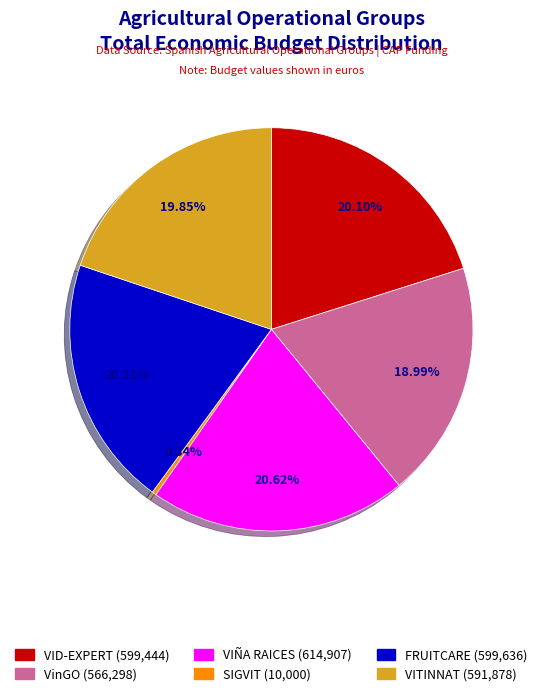

Count the number of slices in the pie.

6